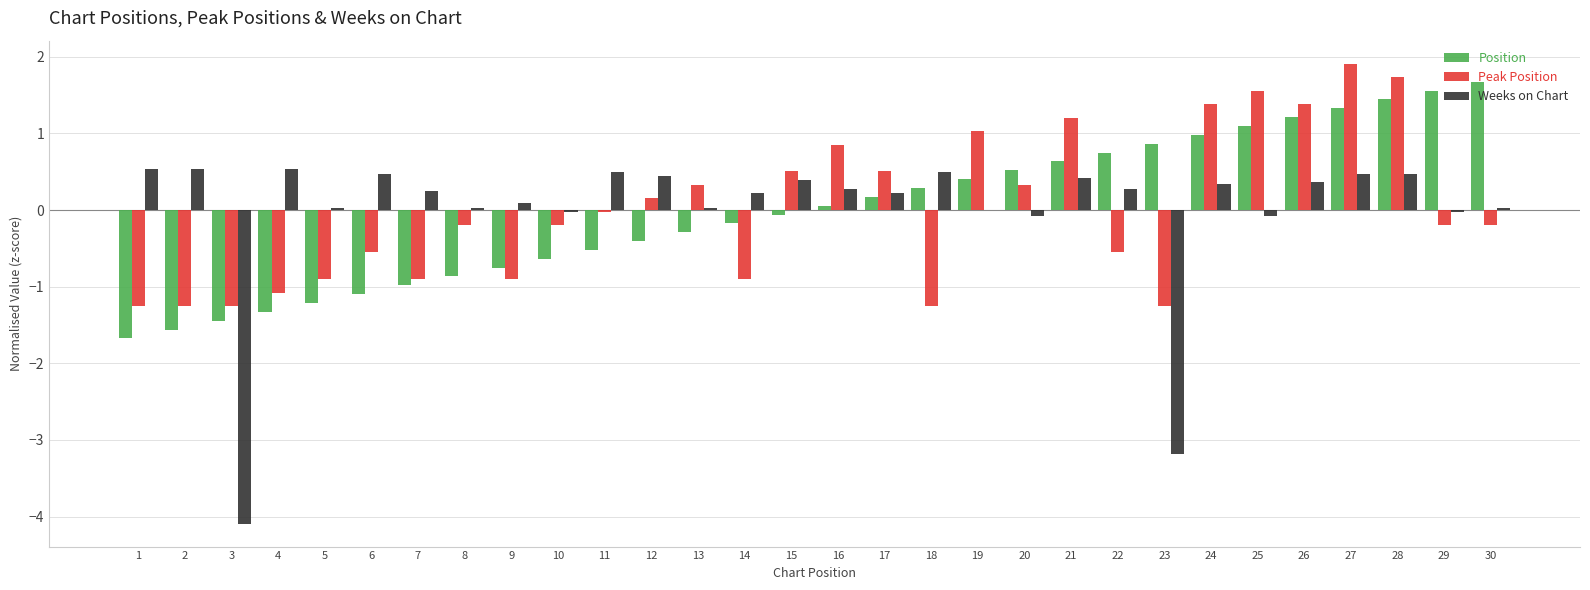

Between 28 and 29, which series saw the biggest shift?

Peak Position